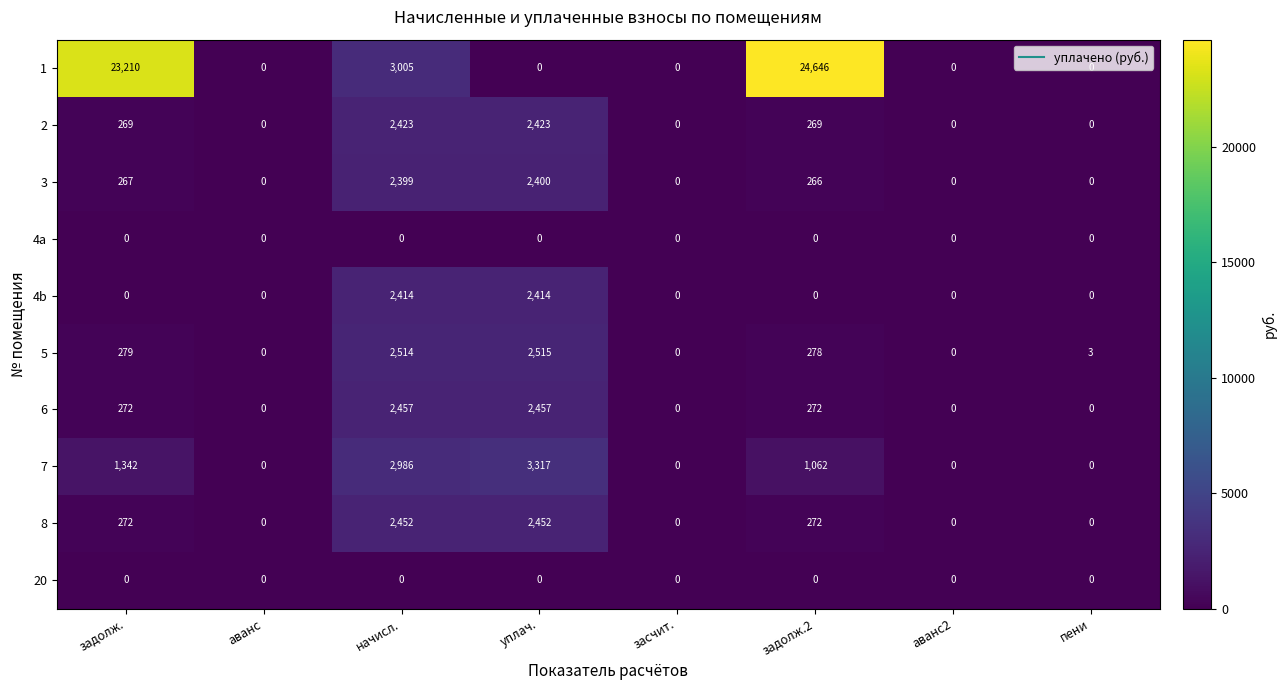

Which series has the largest range (max minus min)?

1